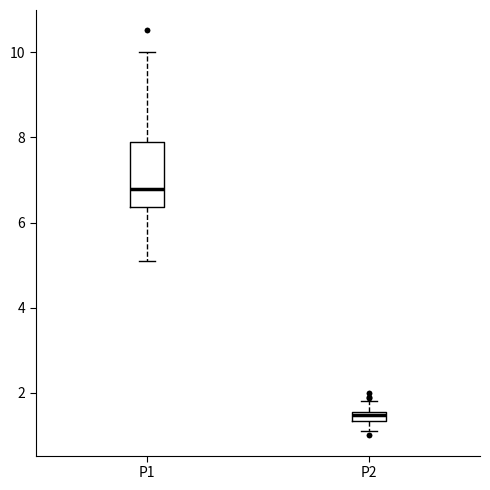

Where does the lower whisker of the box for P1 end on the y-axis? The values are not printed on the chart, so give them approximately, as read against the axis.

5.2